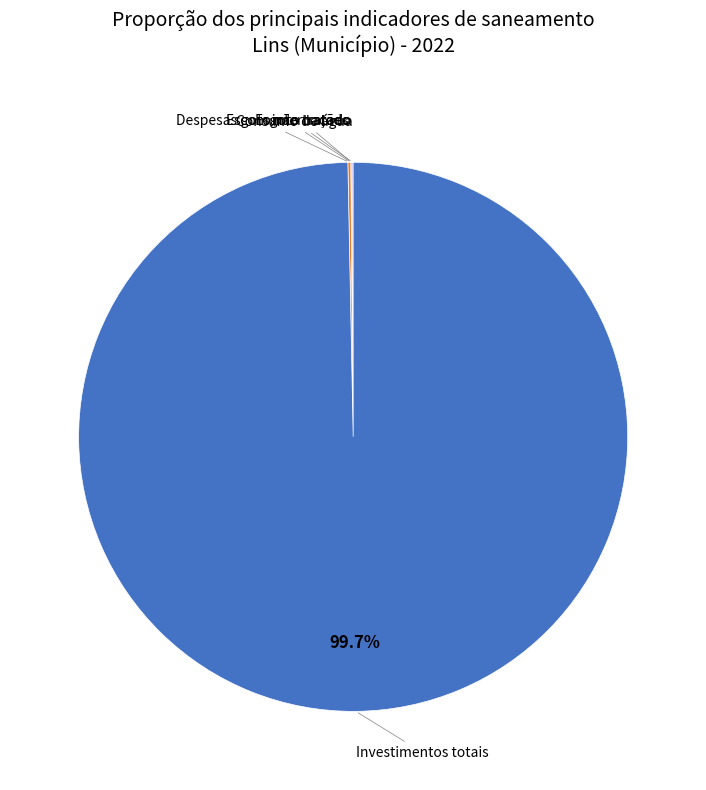

Does any single category account for the majority?

Yes